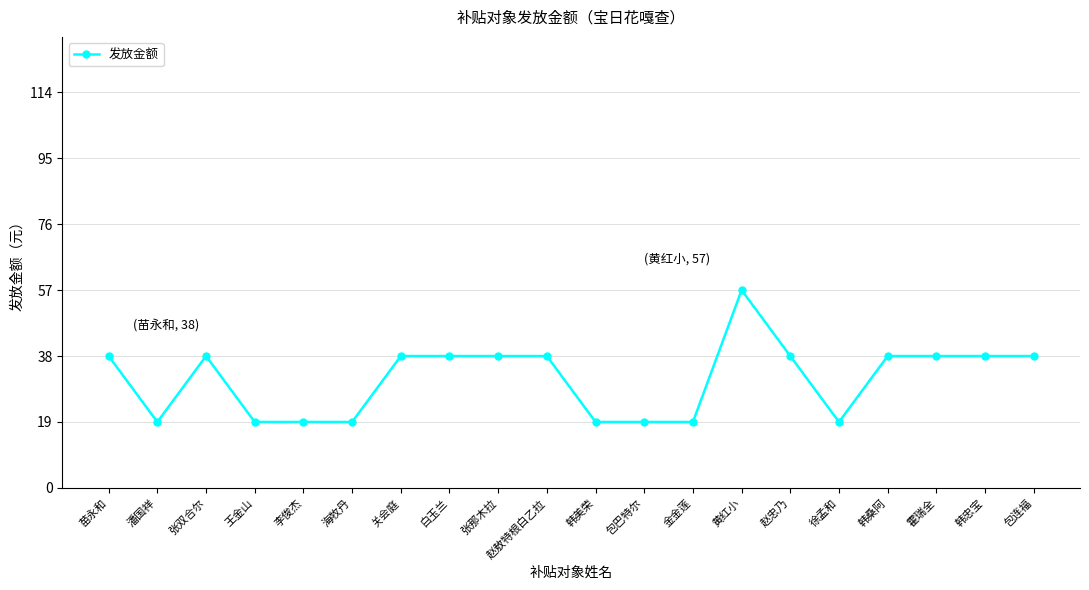

The chart shows a value of 30 at 徐孟和. True or false?

False